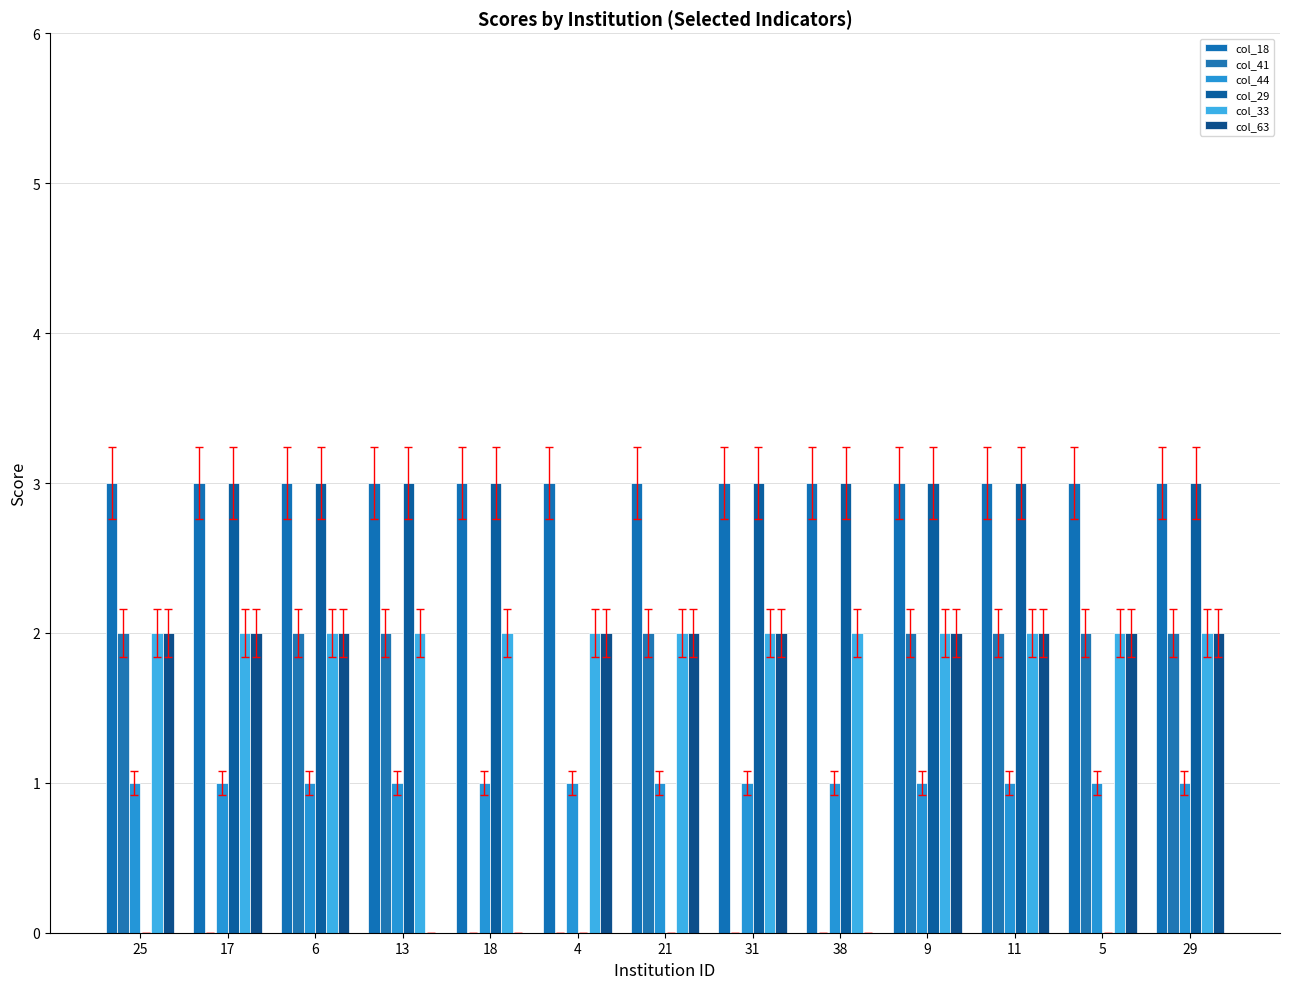

Which category has the lowest value in the col_29 series?

25